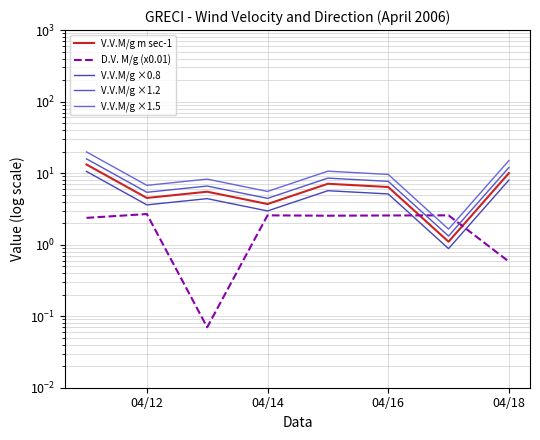

Which series has the largest range (max minus min)?

V.V.M/g ×1.5